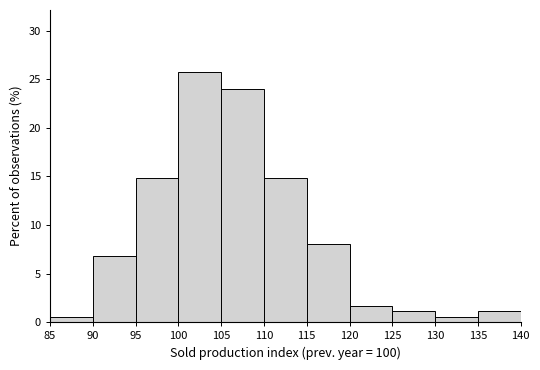

What is the height of the bar covering 95 to 100 on the x-axis? The values are not printed on the chart, so give them approximately, as read against the axis.

15.0